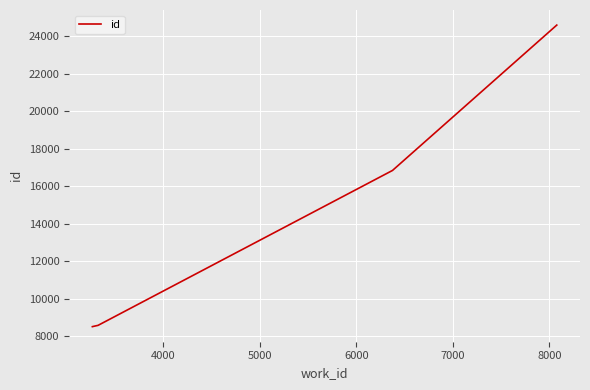

Does the chart display data point markers on the line(s)?

No